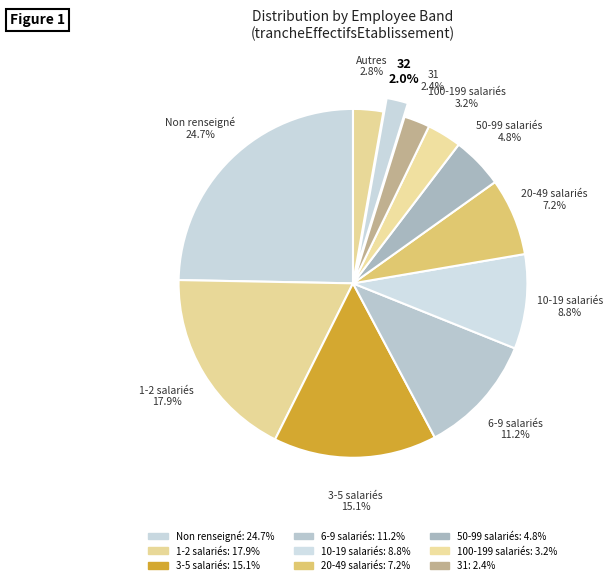

Count the number of slices in the pie.

11